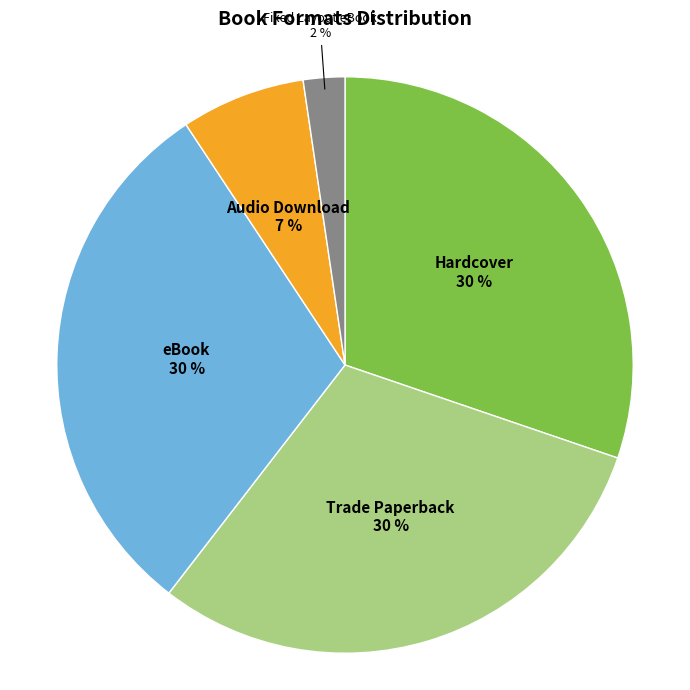

To the nearest percent, what is the difference between the largest and smallest slice percentages?

28%